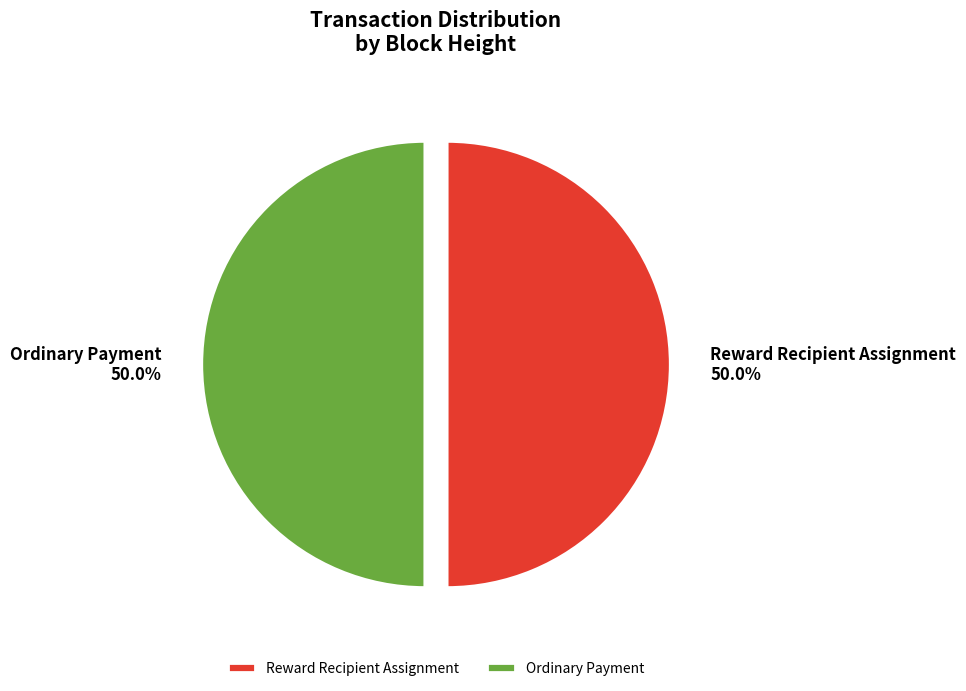

Count the number of slices in the pie.

2